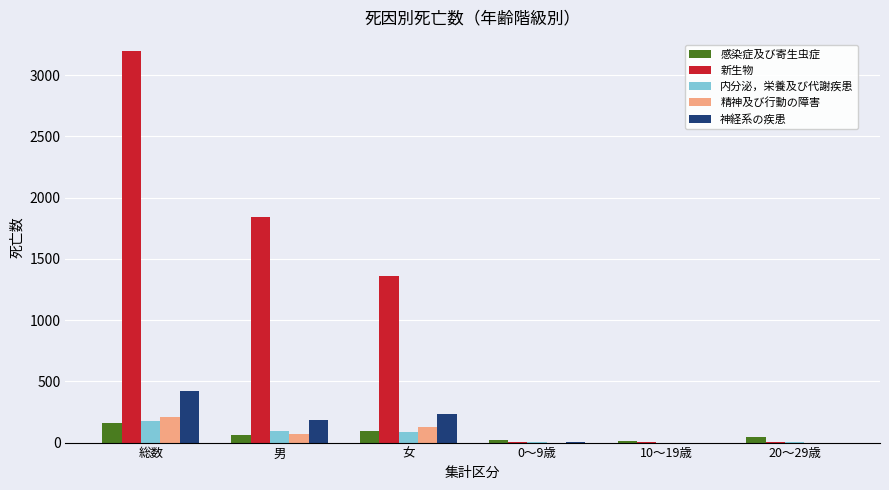

The value of 神経系の疾患 at 男 is 187. True or false?

True